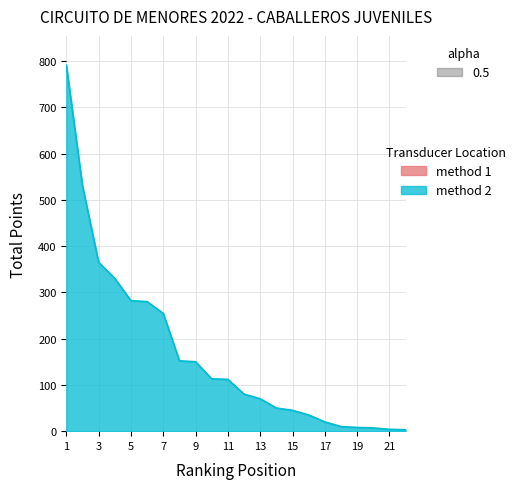

What is the maximum value shown in the chart?

791.0